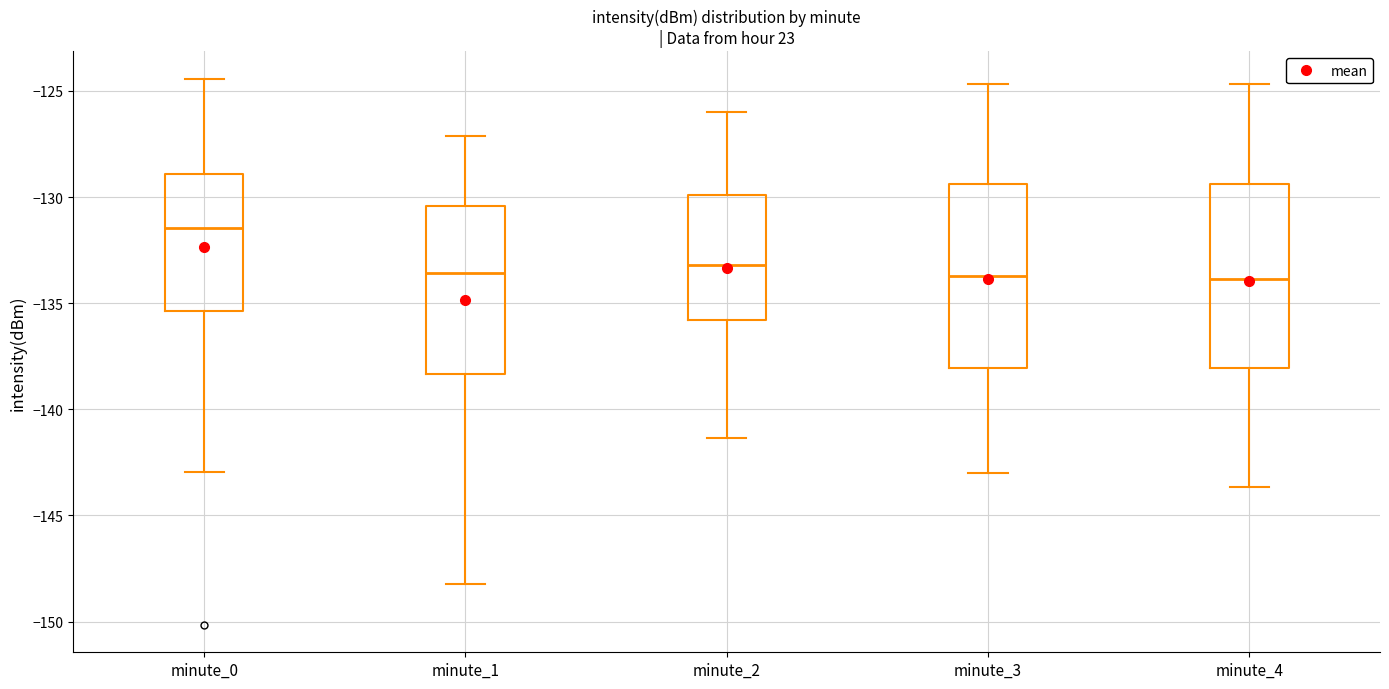

Where does the upper whisker of the box for minute_4 end on the y-axis? The values are not printed on the chart, so give them approximately, as read against the axis.

-124.5